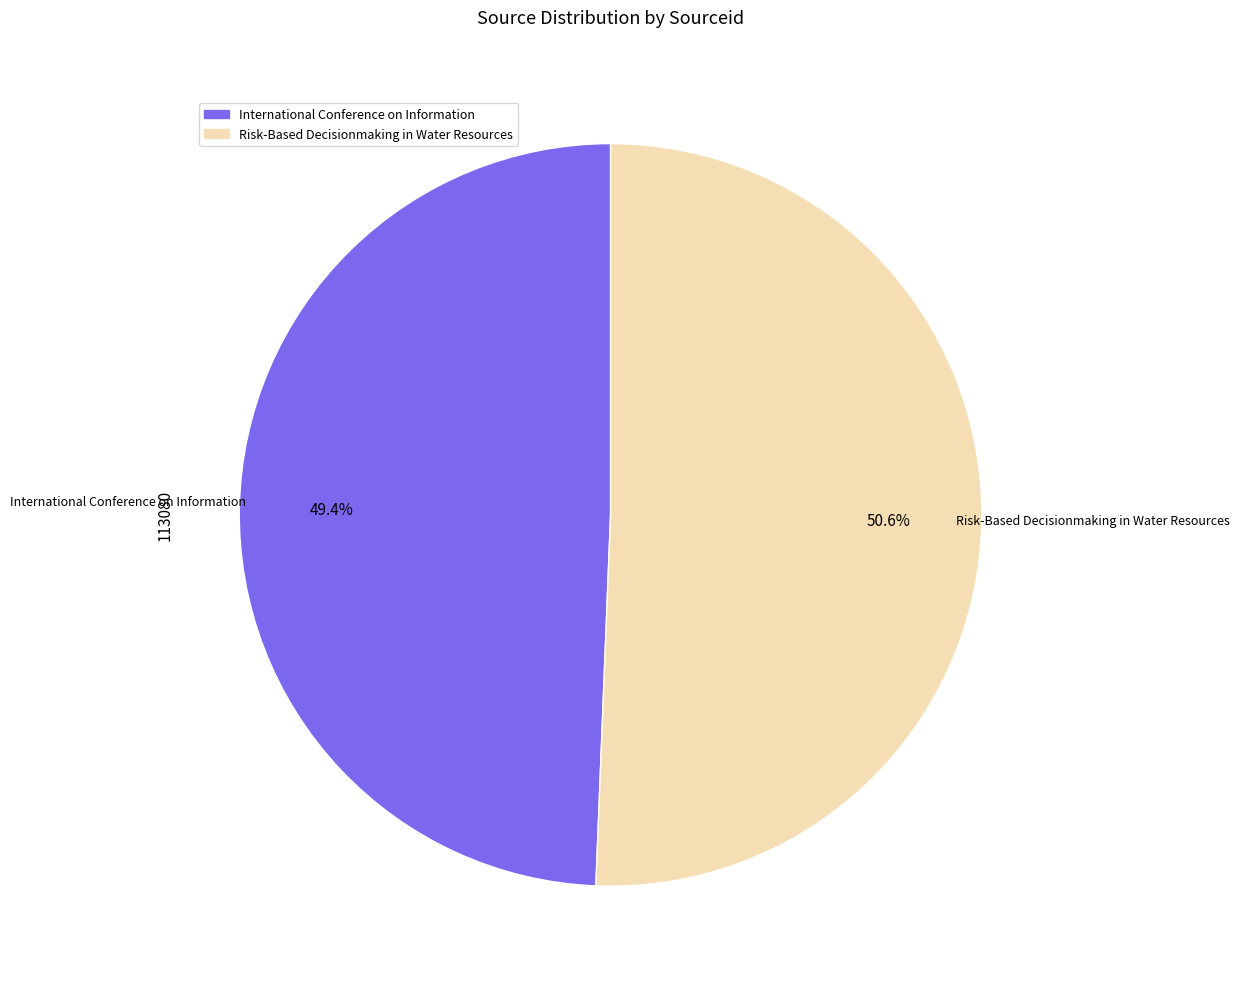

Count the number of slices in the pie.

2